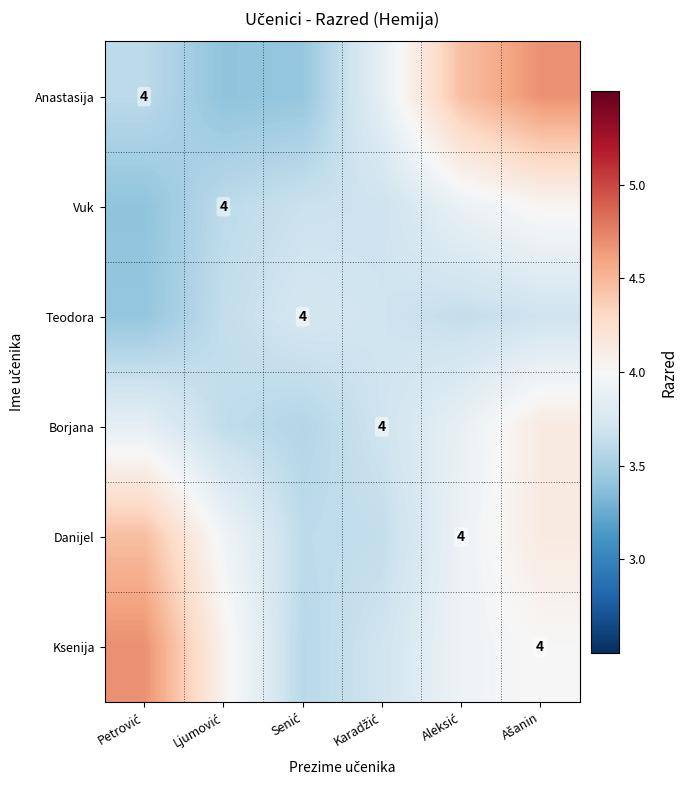

Which series has the largest total across all categories?

Ksenija